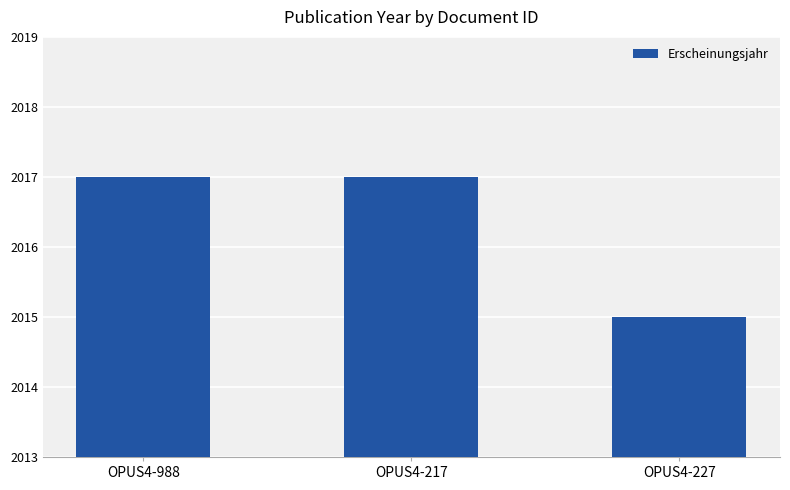

What is the maximum value shown in the chart?

2017